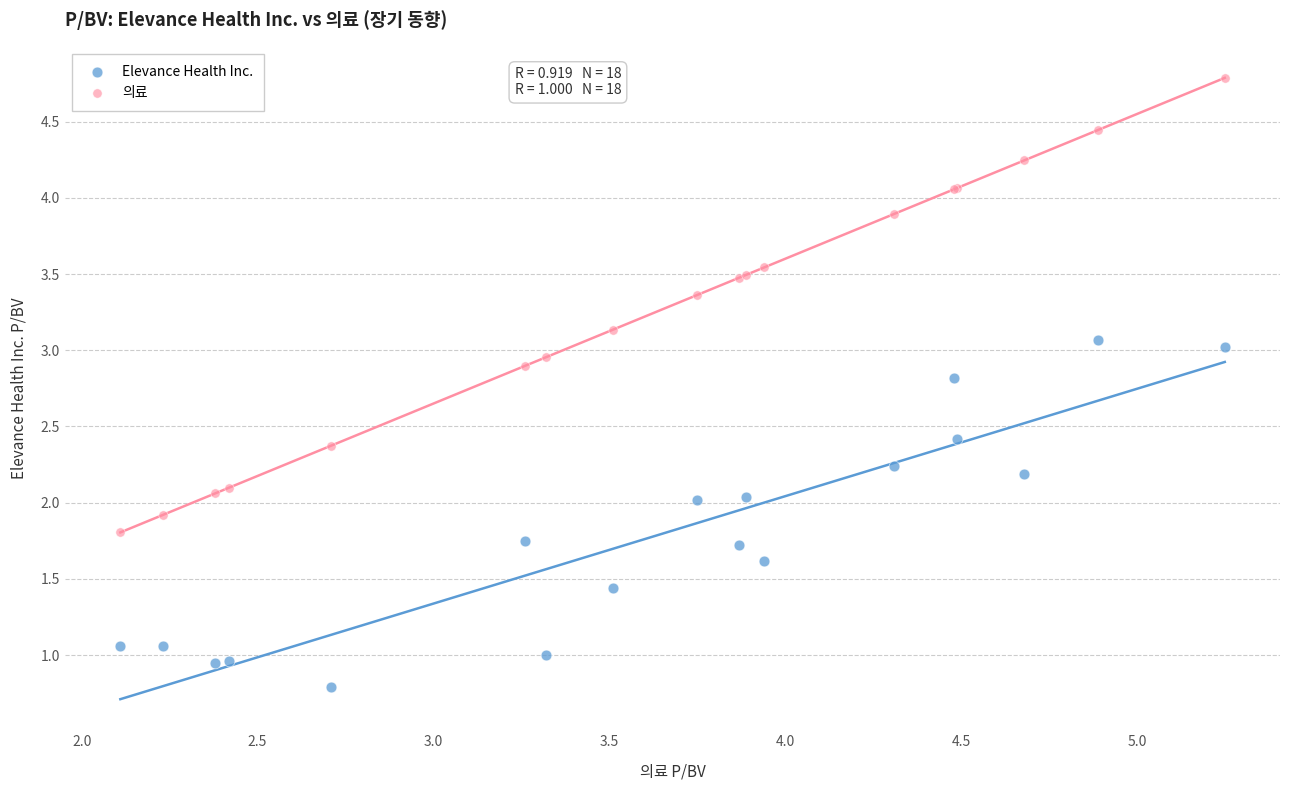

Which series reaches the minimum Y coordinate?

Elevance Health Inc.